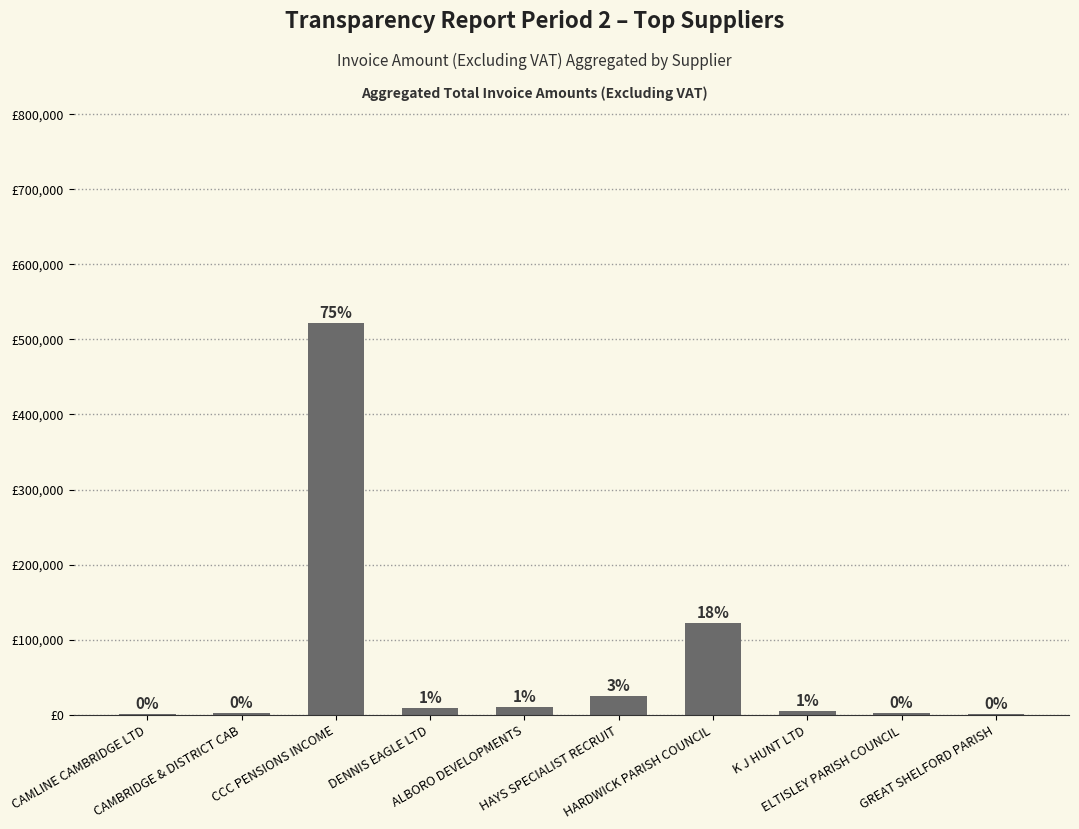

At which label is the value closest to 261168?

HARDWICK PARISH COUNCIL